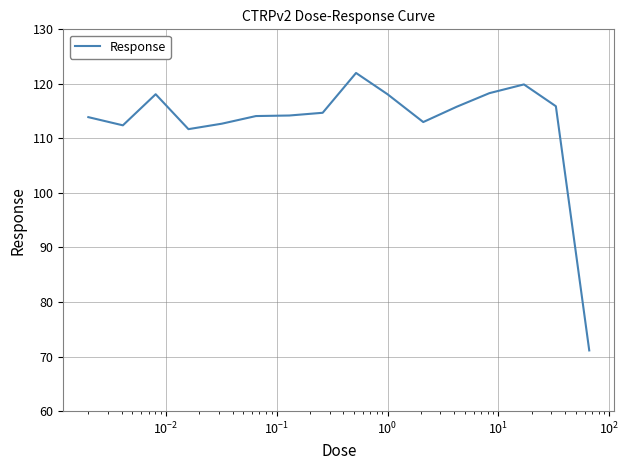

What is the minimum value shown in the chart?

71.1